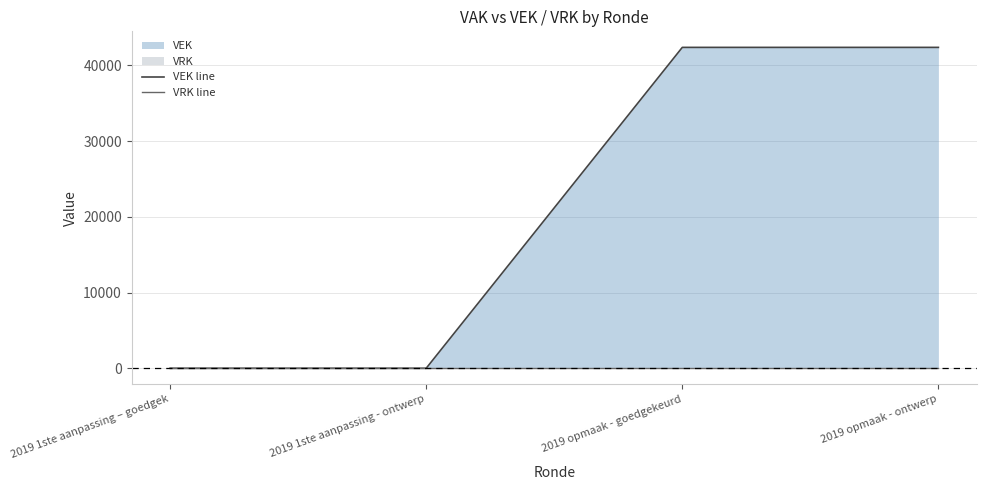

Which series changed the most between 2019 1ste aanpassing – goedgek and 2019 opmaak - ontwerp?

VEK line